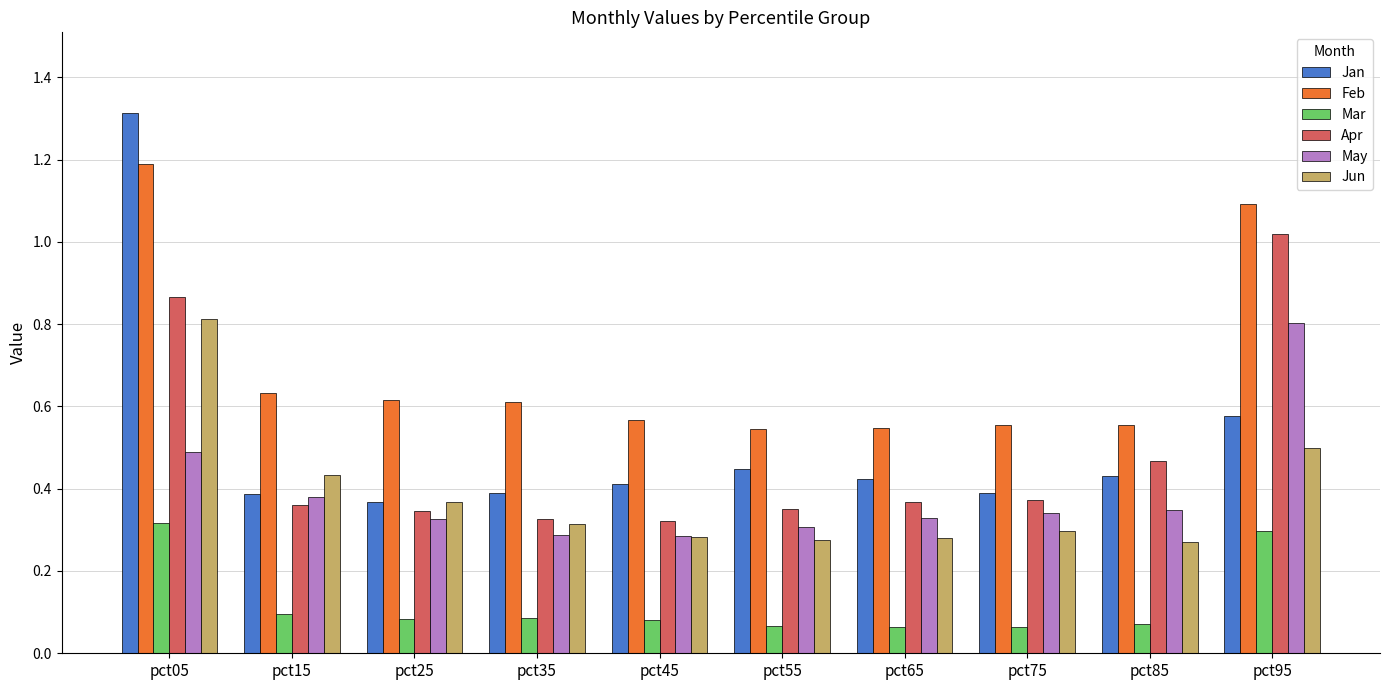

True or false: May has a value of 0.3 at pct65.

True